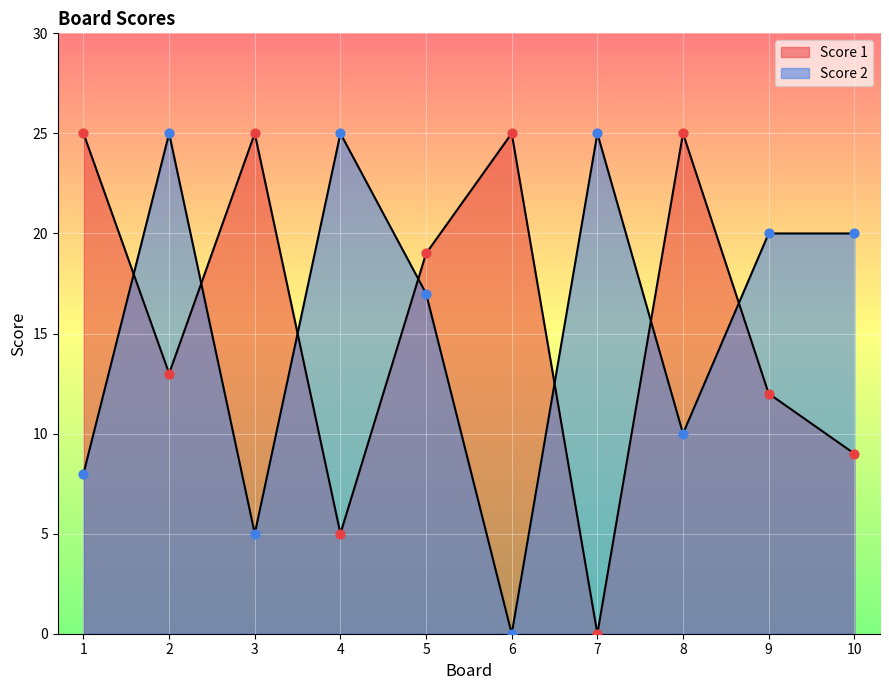

What are all the series names shown in the legend?

Score 1, Score 2